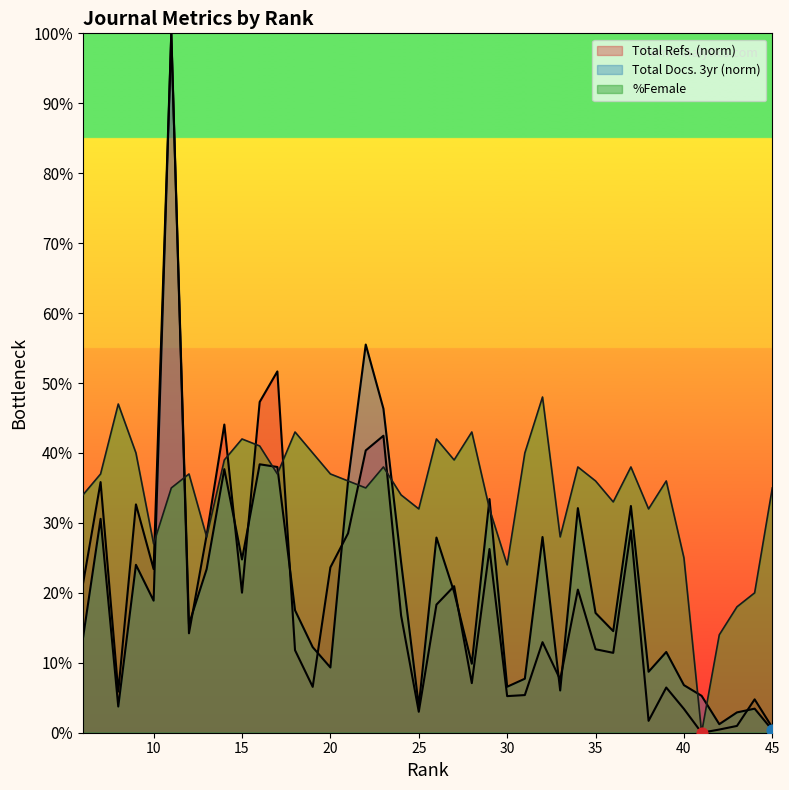

At which category is the sum across all series the highest?

11